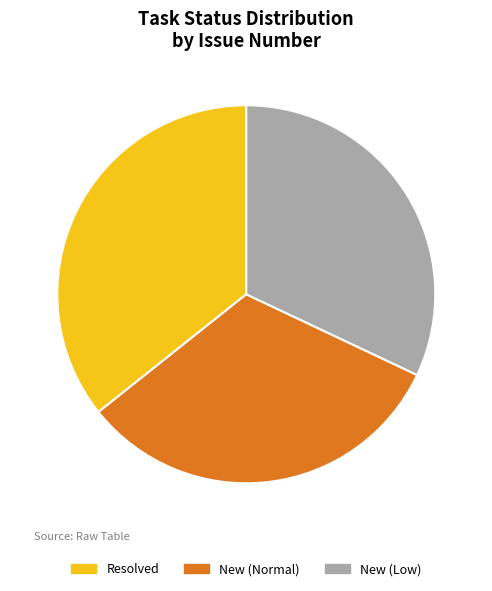

Do New (Normal) and New (Low) together represent more than half of the pie?

Yes